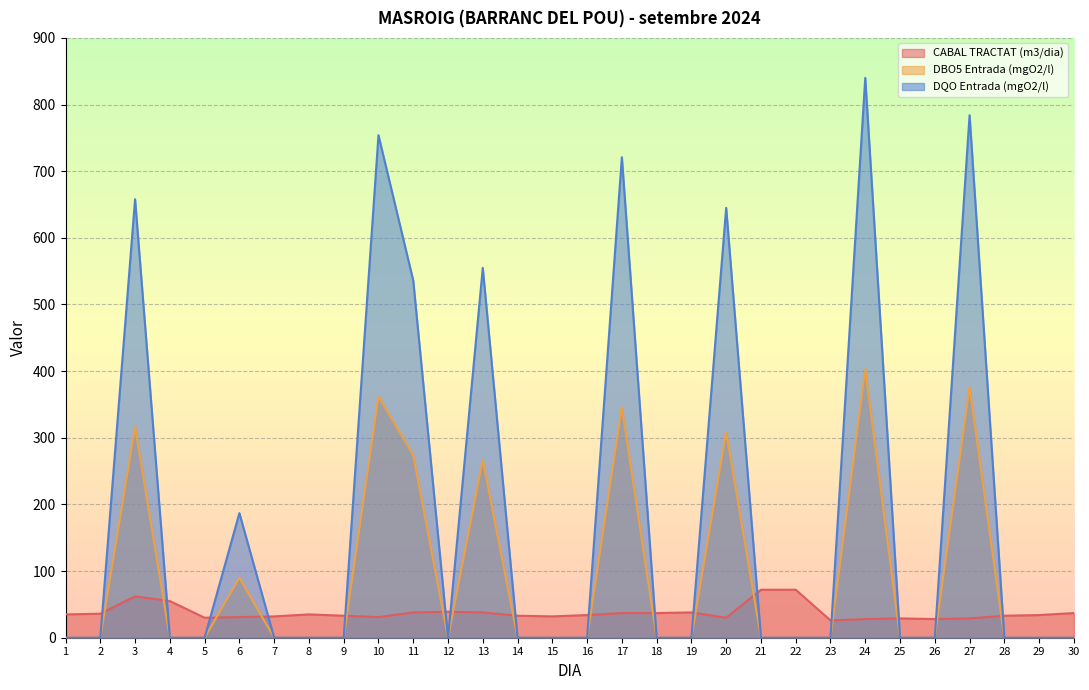

True or false: CABAL TRACTAT (m3/dia) and DBO5 Entrada (mgO2/l) intersect in this chart.

True